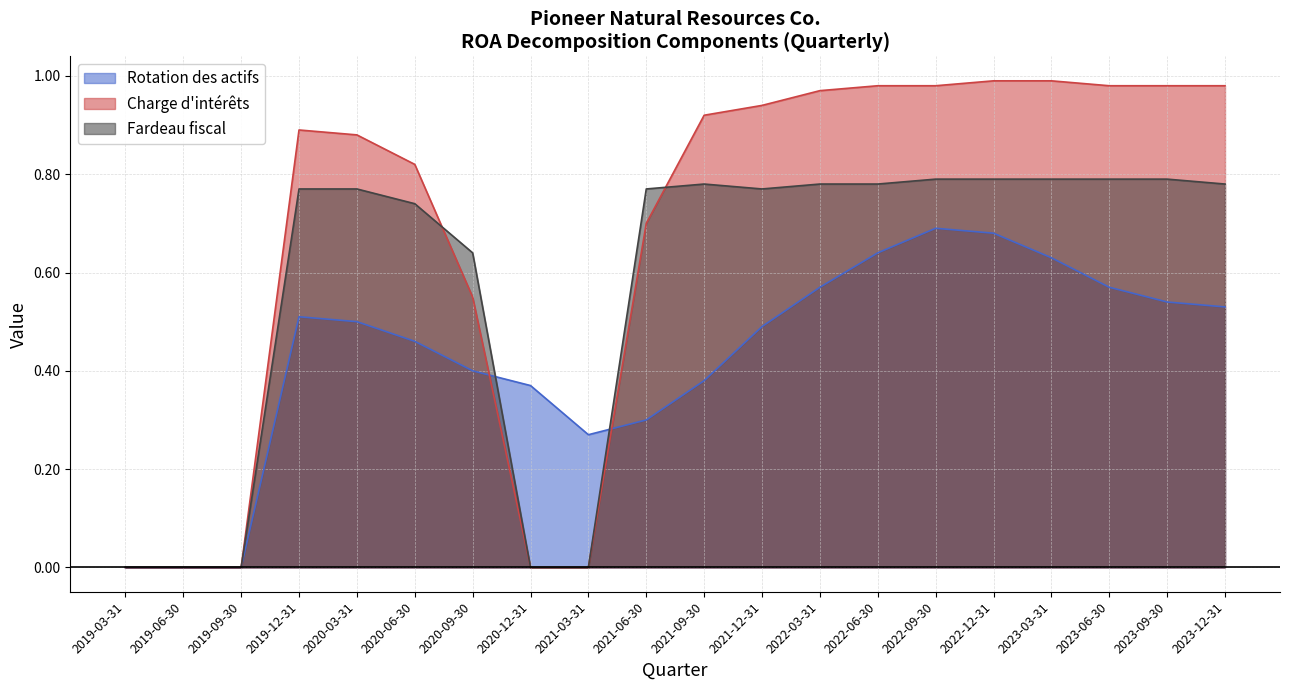

In Rotation des actifs, how many points are higher than both neighbors (excluding endpoints)?

2